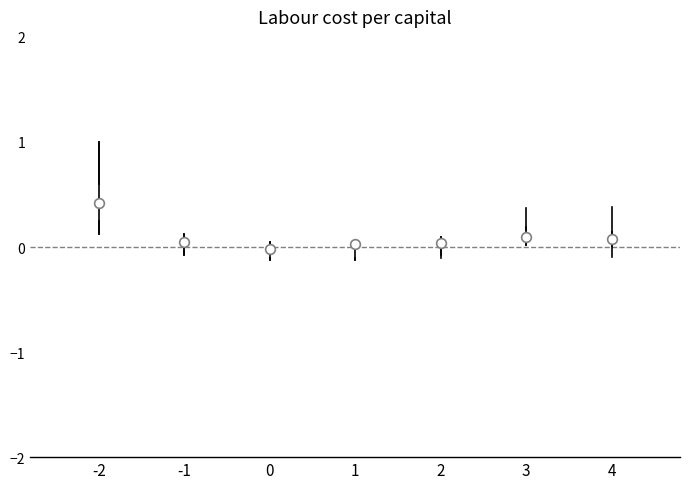

Where is the lower edge of the box at x = 4 on the y-axis? The values are not printed on the chart, so give them approximately, as read against the axis.

0.0